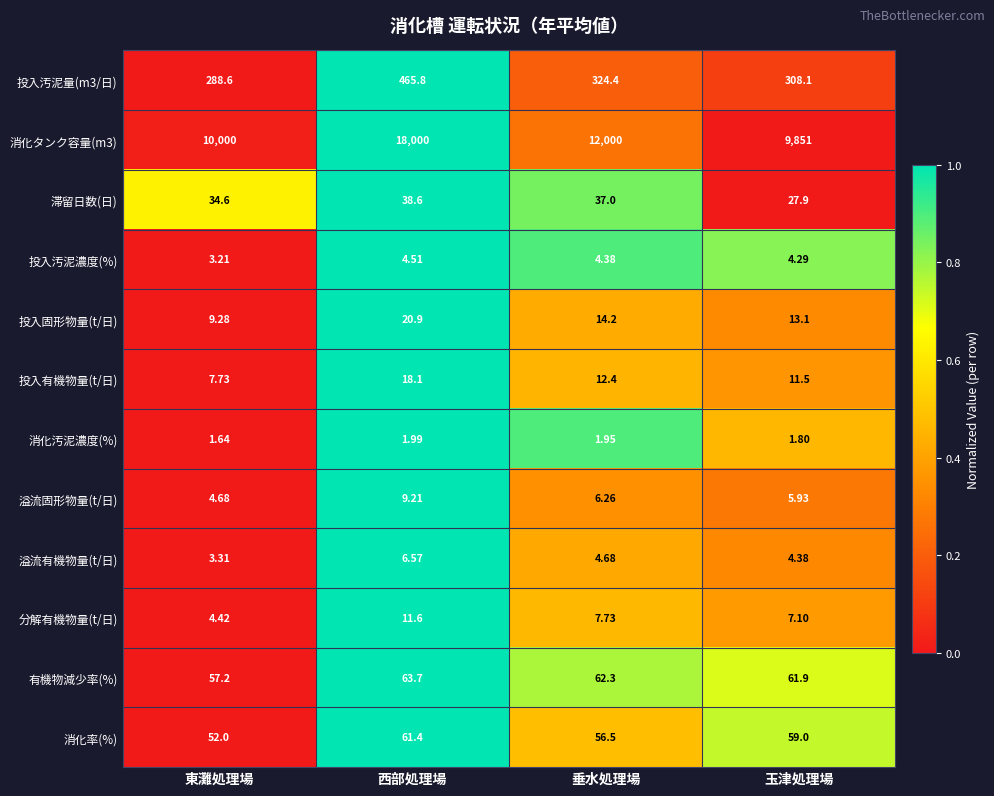

Which label corresponds to the smallest value in the chart?

東灘処理場